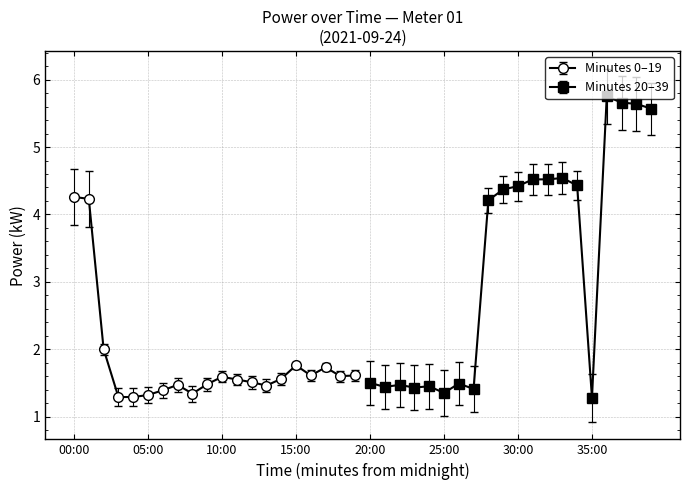

True or false: Minutes 0–19 has more than 0 points higher than both neighbors.

True